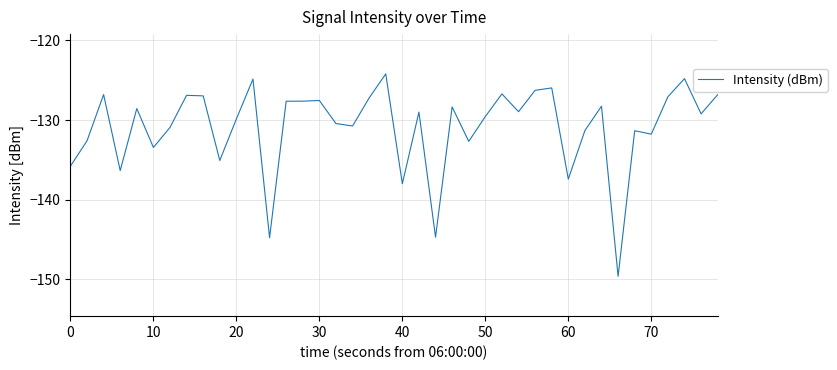

Does the chart have visible grid lines?

Yes